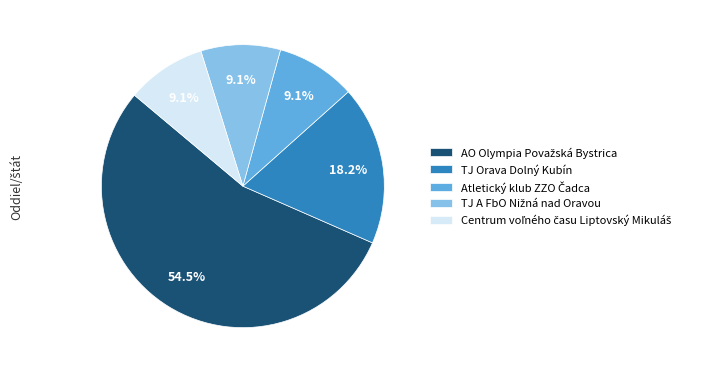

How many slices are in this pie chart?

5